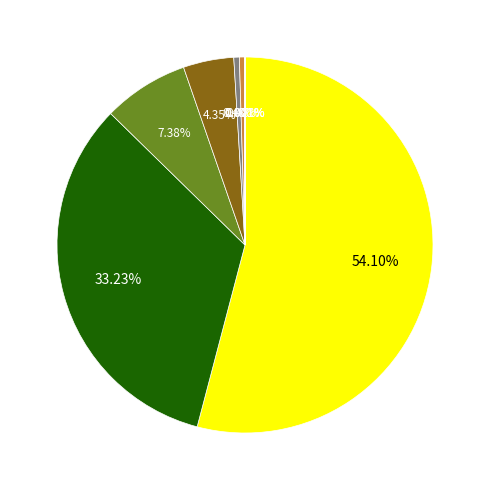

Does any single category account for the majority?

Yes